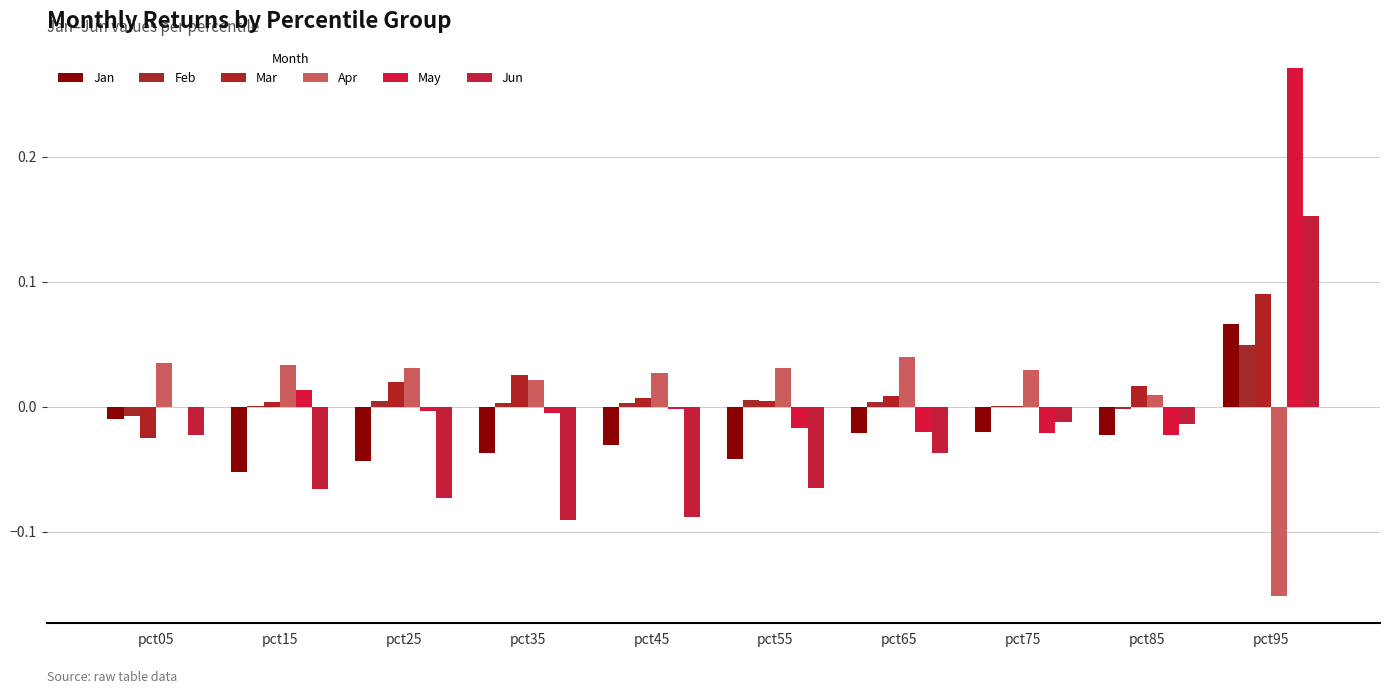

How many series are shown in this chart?

6